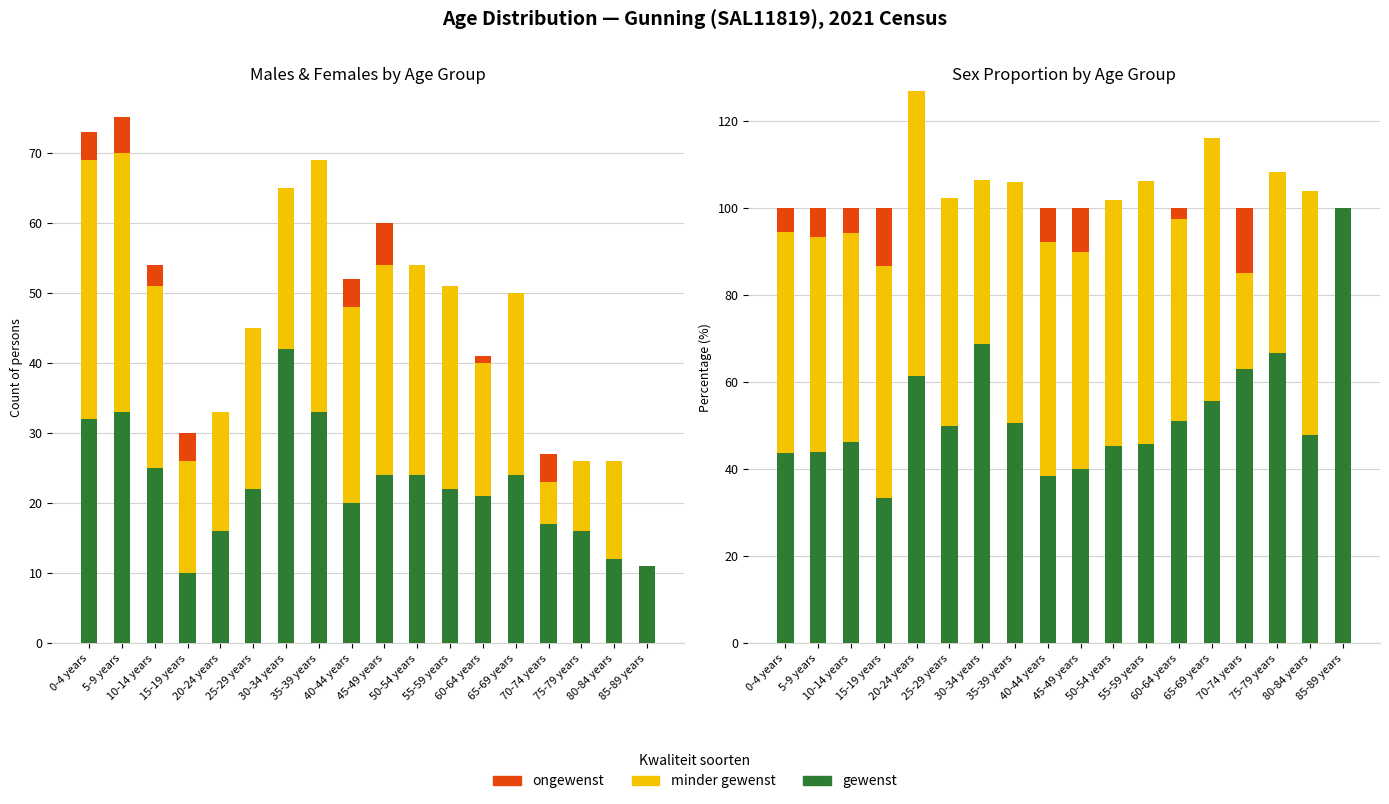

List the series in order of their peak value, lowest first.

Extra (ongewenst), Males (minder gewenst), Females (gewenst)